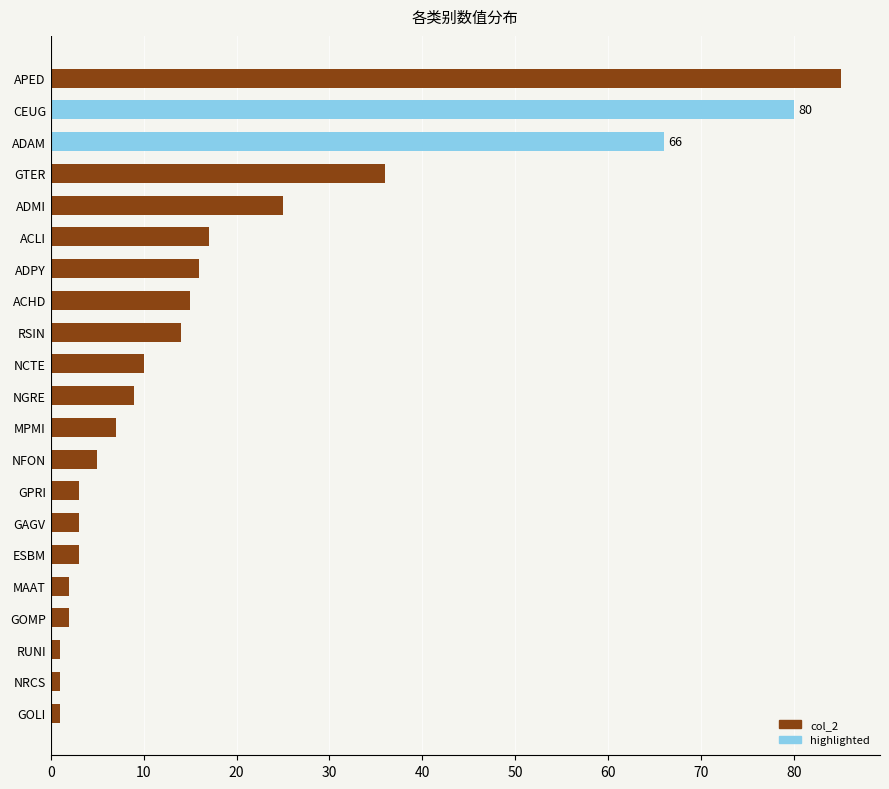

What is the sum of all values?

401